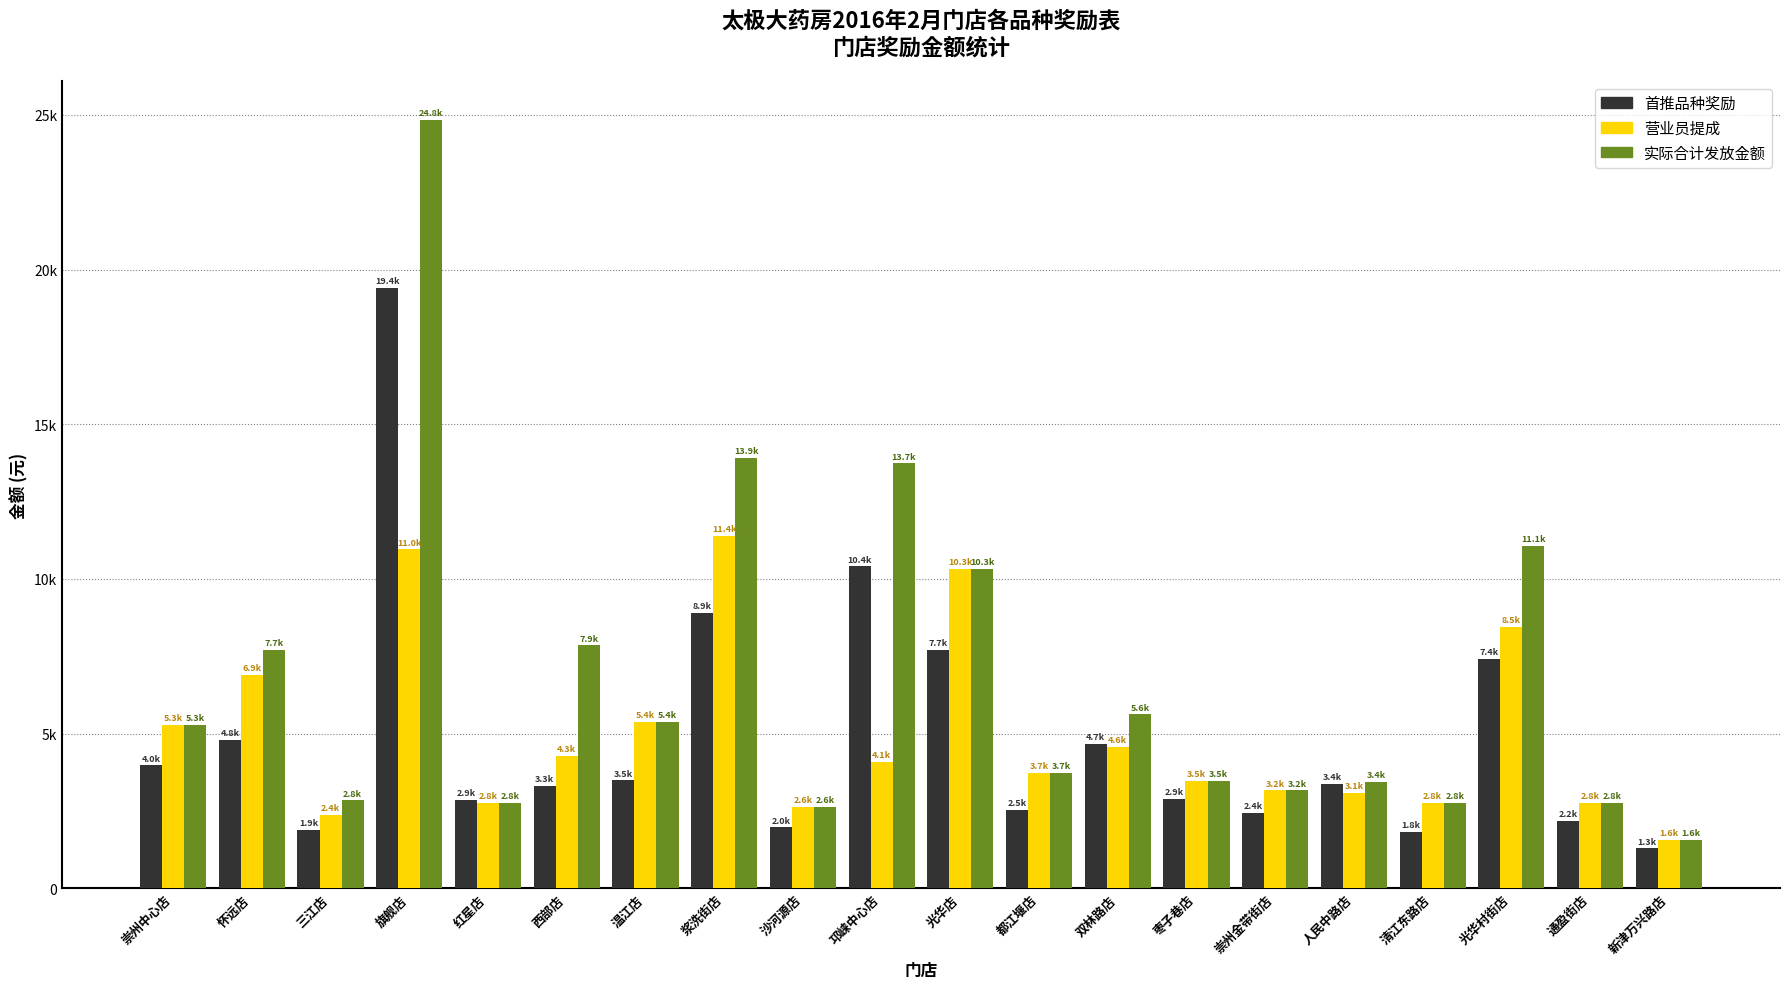

Is the value of 实际合计发放金额 at 人民中路店 greater than the value of 营业员提成 at 三江店?

Yes